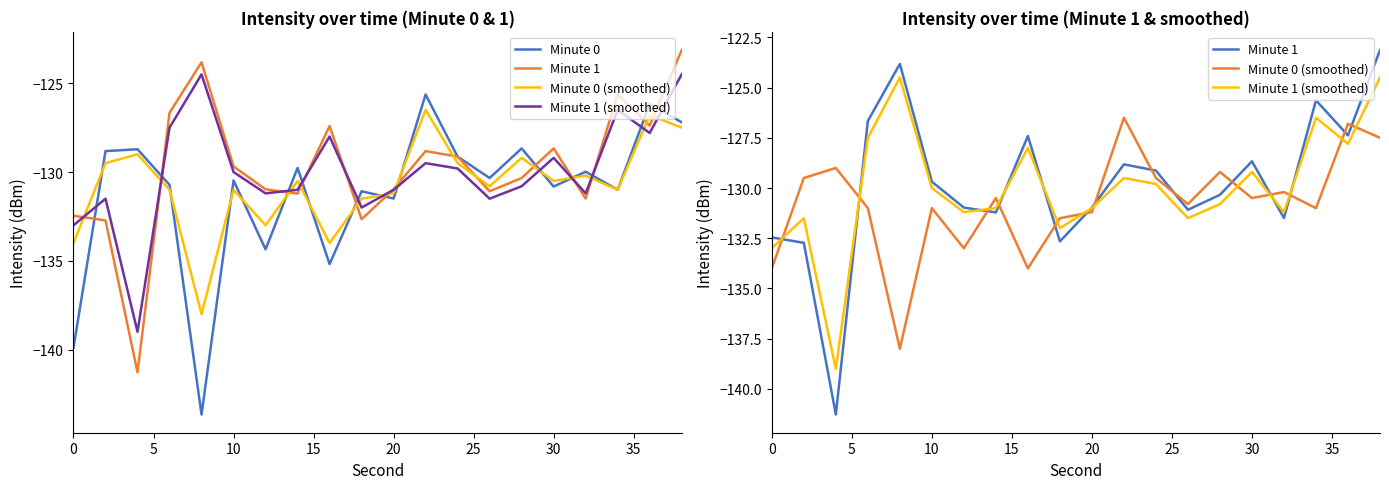

What is the difference between the maximum and second lowest values in the Minute 1 (smoothed) series?

8.5